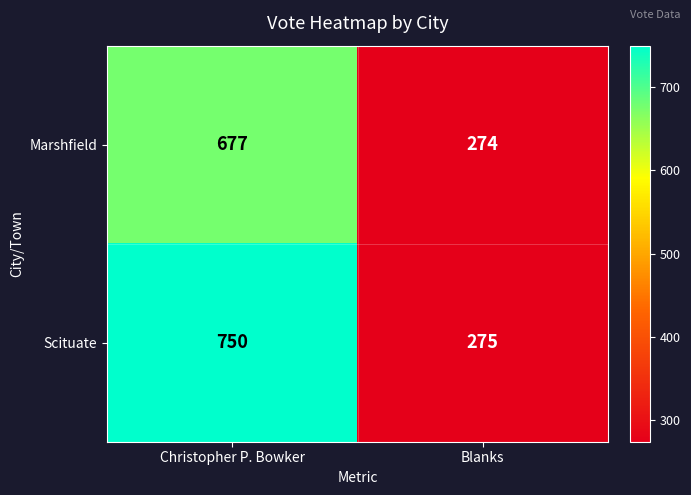

List the series in order of their peak value, highest first.

Scituate, Marshfield